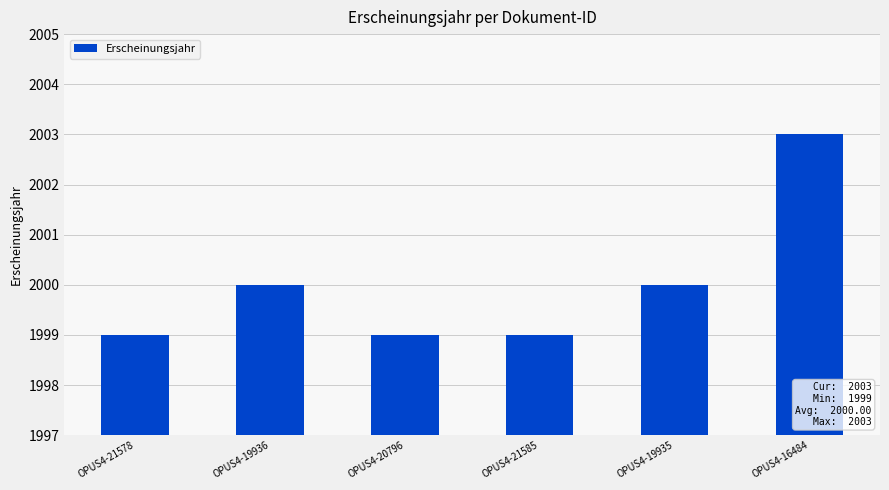

Are the bars horizontal?

No